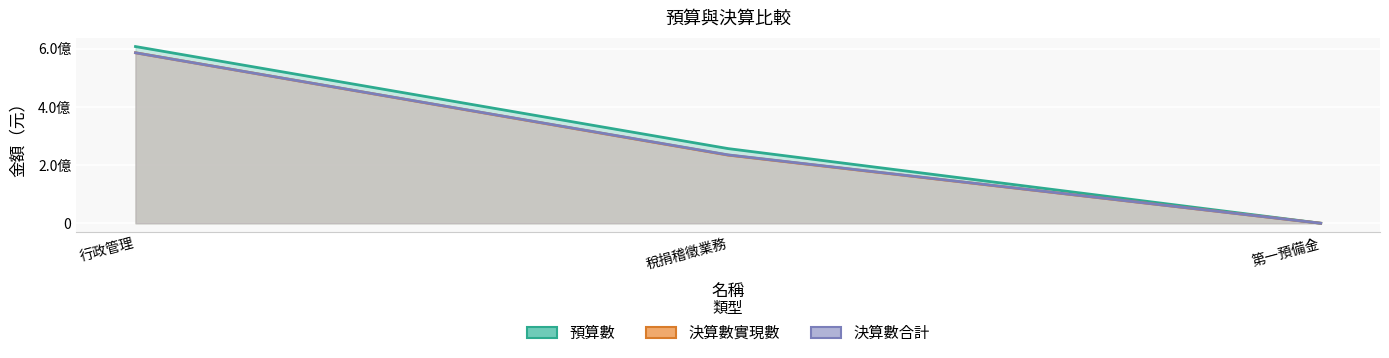

Is it true that 決算數合計 equals 0 at 第一預備金?

True